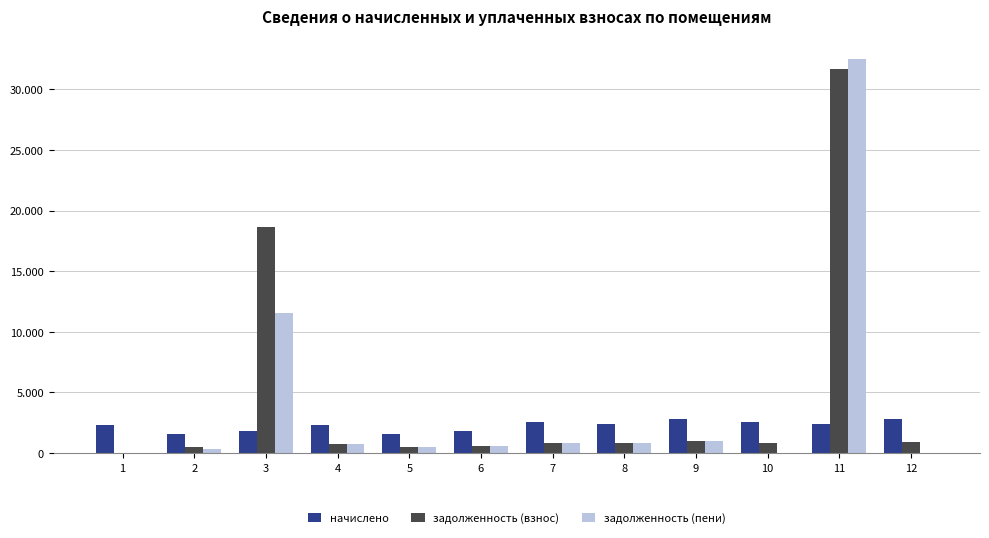

What are all the series names shown in the legend?

начислено, задолженность (взнос), задолженность (пени)